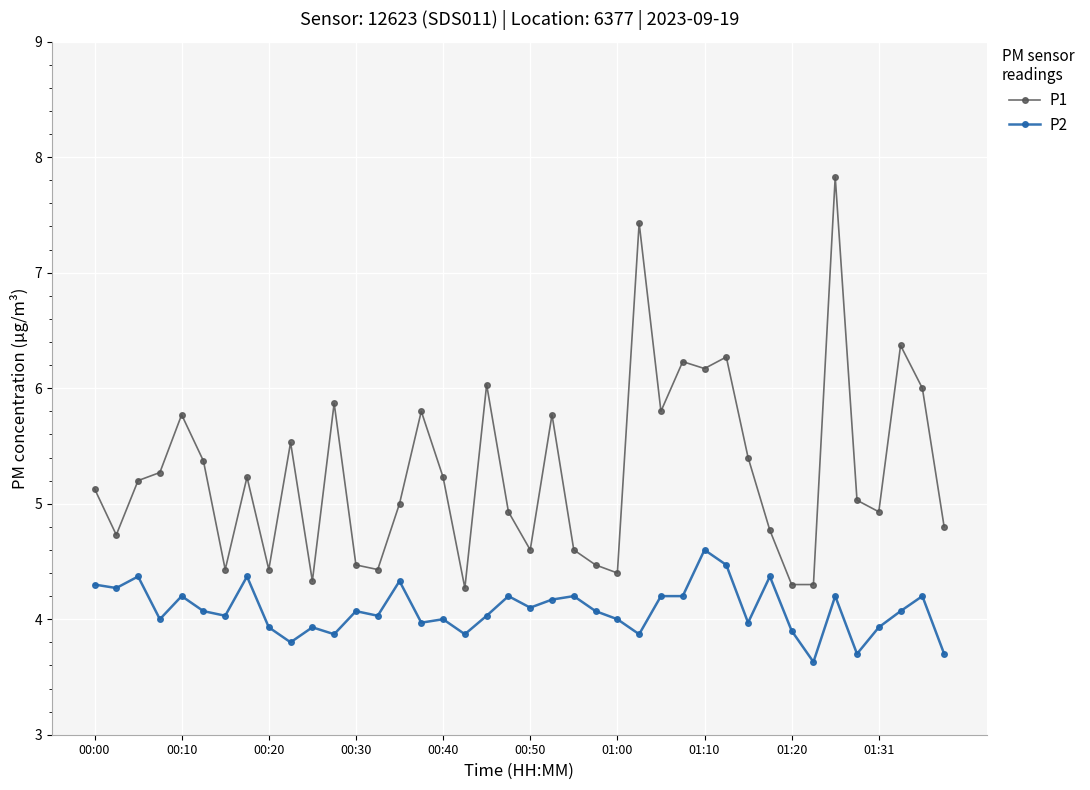

What is the sum of all P1 values?

210.9